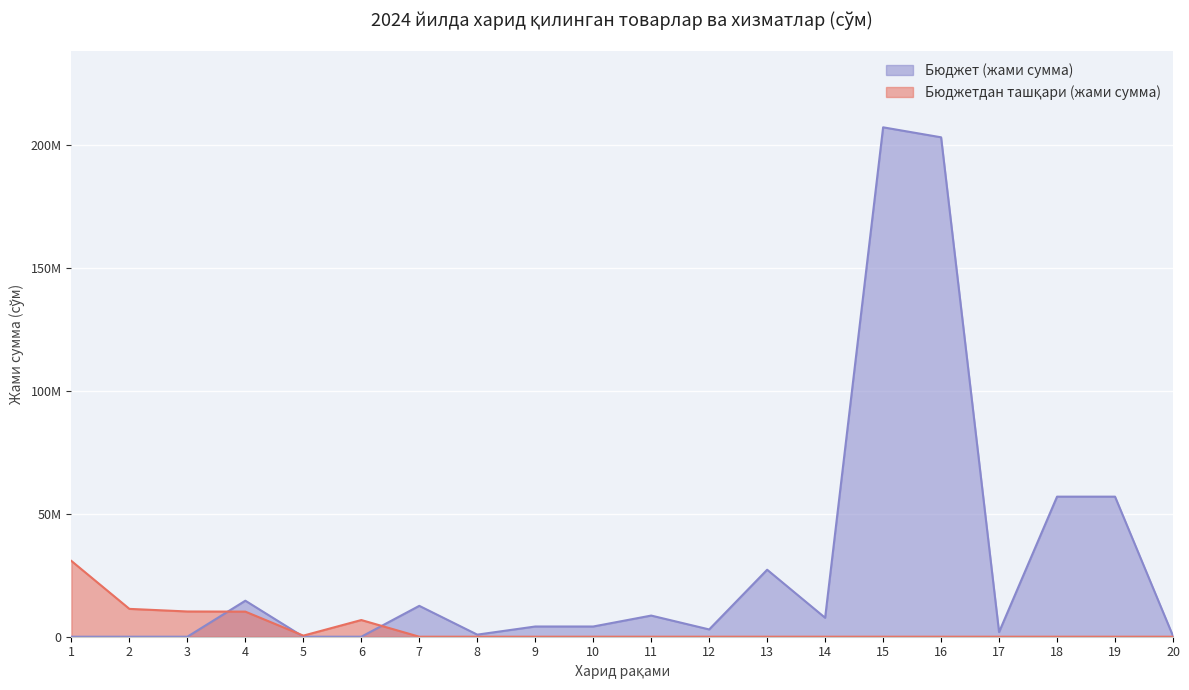

How many intersections are there between Бюджетдан ташқари (жами сумма) and Бюджет (жами сумма)?

3